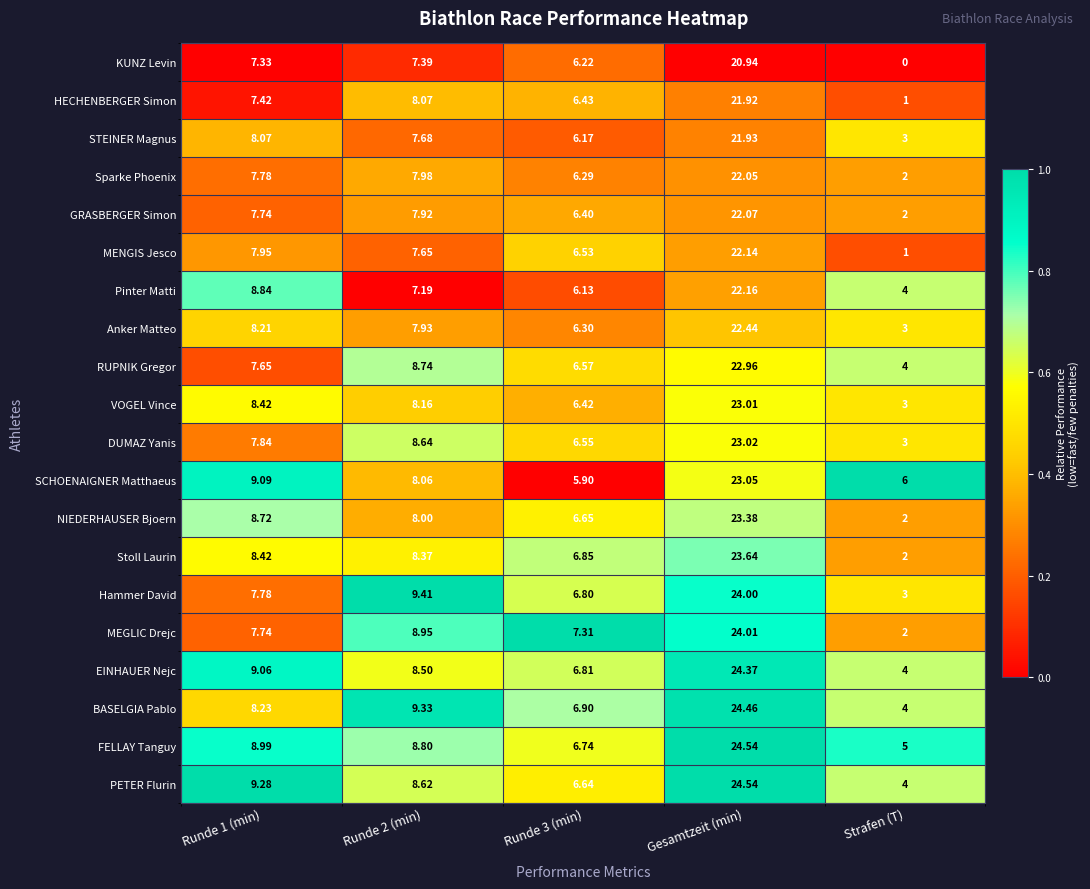

At which label does KUNZ Levin reach its peak?

Gesamtzeit (min)